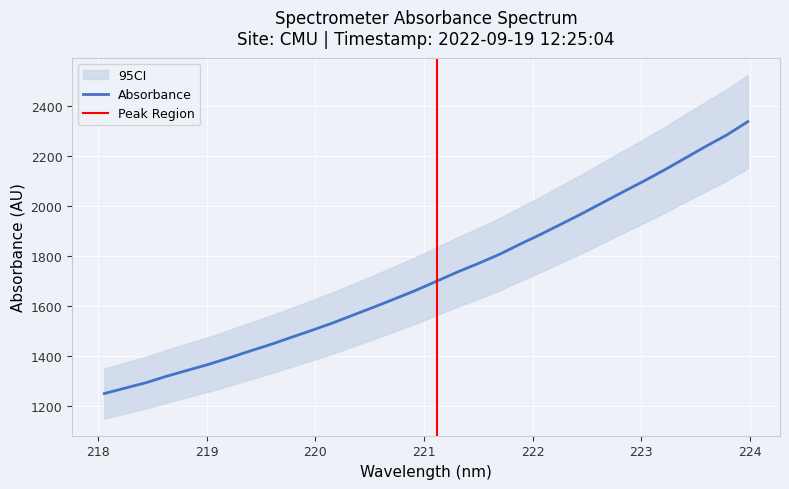

At which category does the chart reach its peak across all series?

223.9802